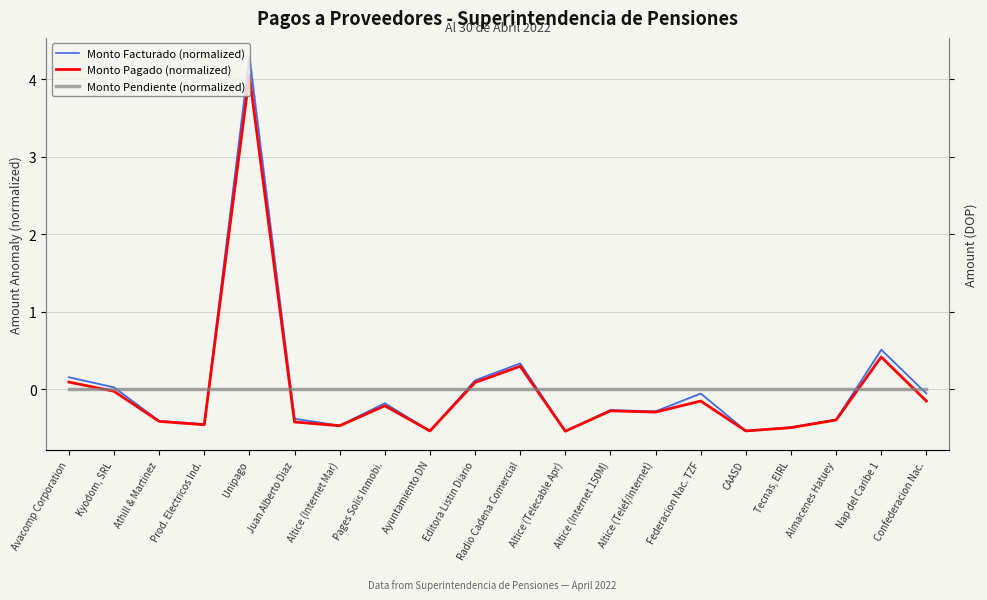

What is the spread (max minus min) of values at Unipago?

4.3